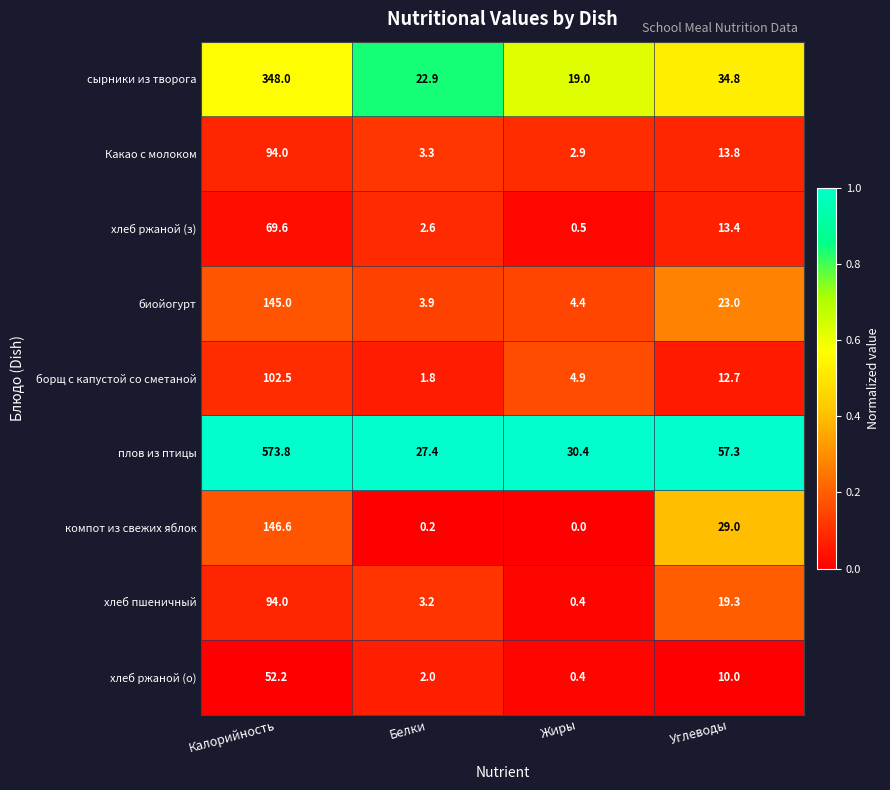

List the labels in order of сырники из творога value, largest first.

Калорийность, Углеводы, Белки, Жиры